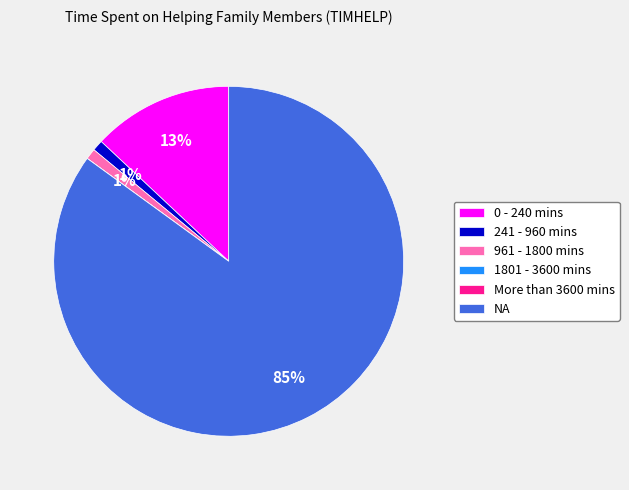

What is the ratio of the value at 961 - 1800 mins to the value at 241 - 960 mins?

1.0